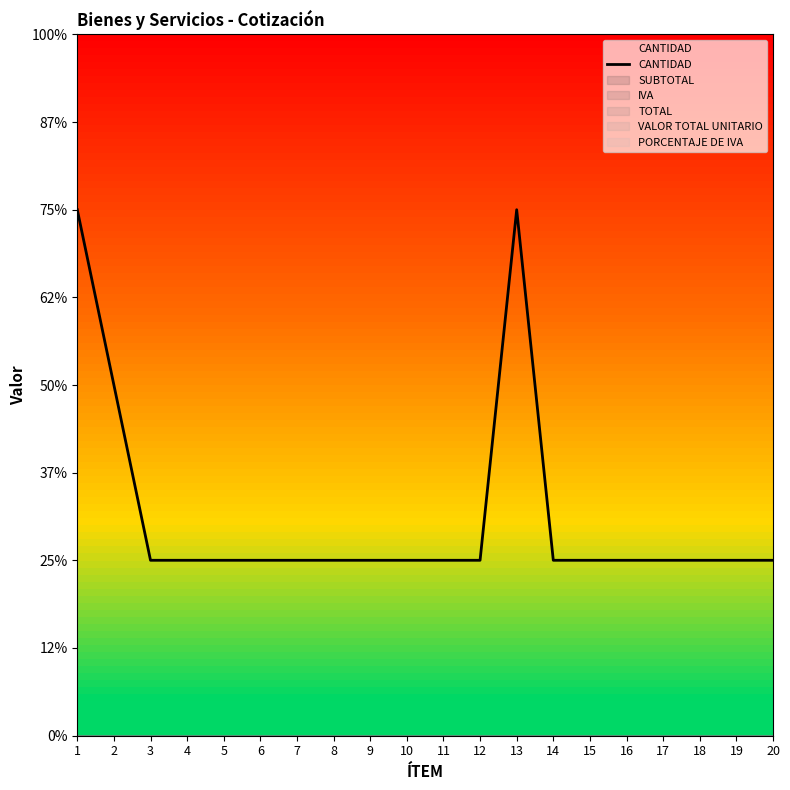

At which category does the data reach its first local peak?

13